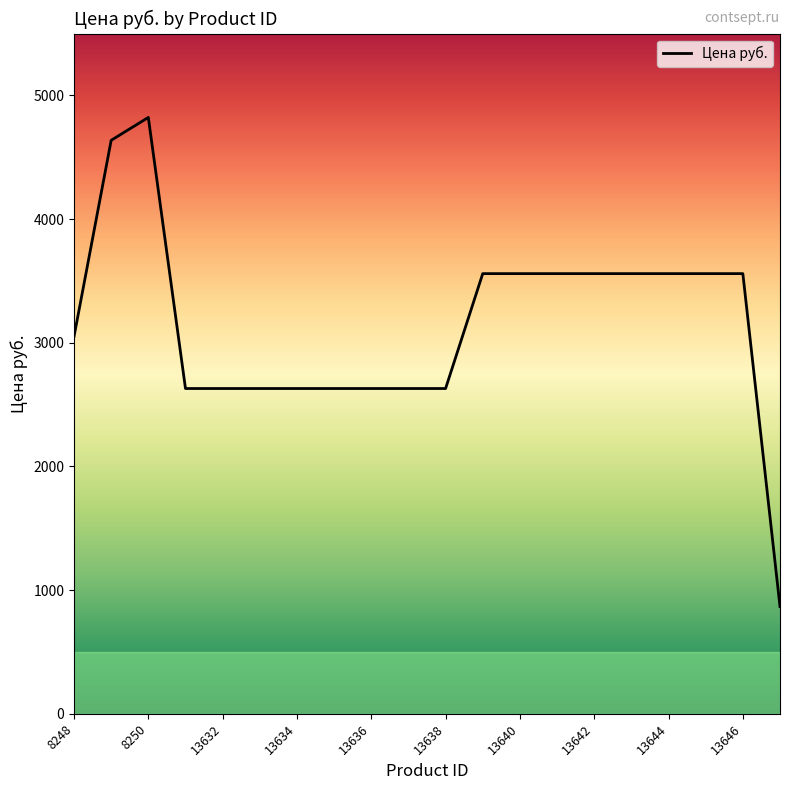

What is the minimum value shown in the chart?

867